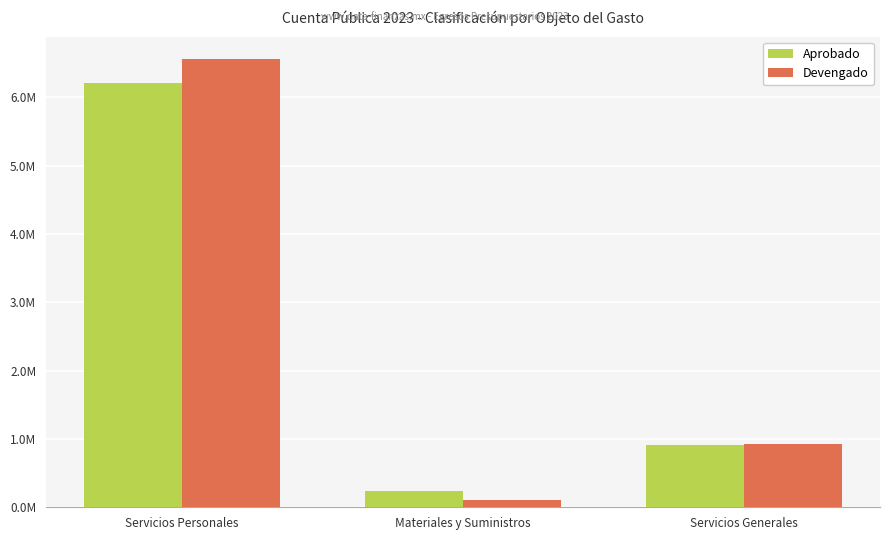

Count the Devengado values in the range 103674 to 6560889.

3